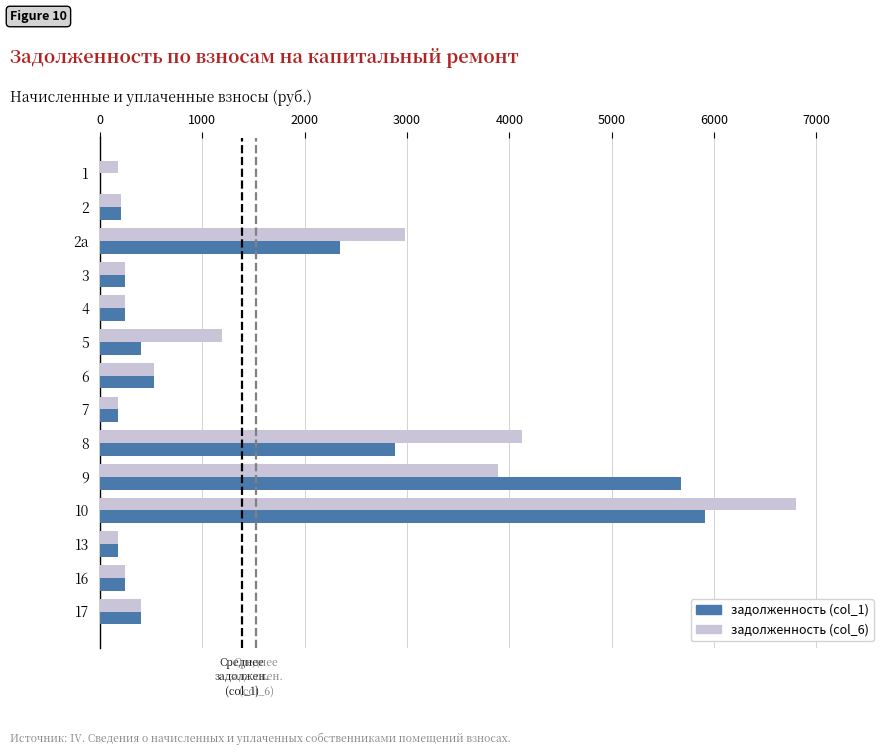

Between 5 and 10, which series saw the biggest shift?

задолженность (col_6)